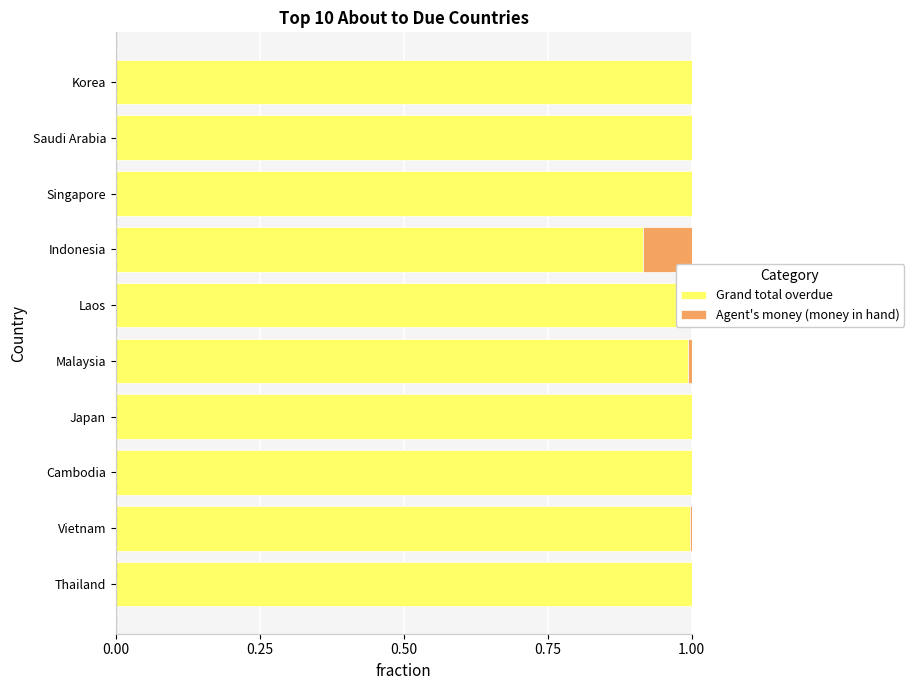

Is it true that Grand total overdue equals 1.0 at Cambodia?

True